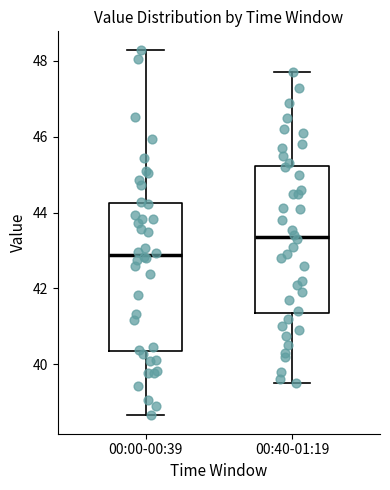

Which box's median line is the highest?

00:40-01:19